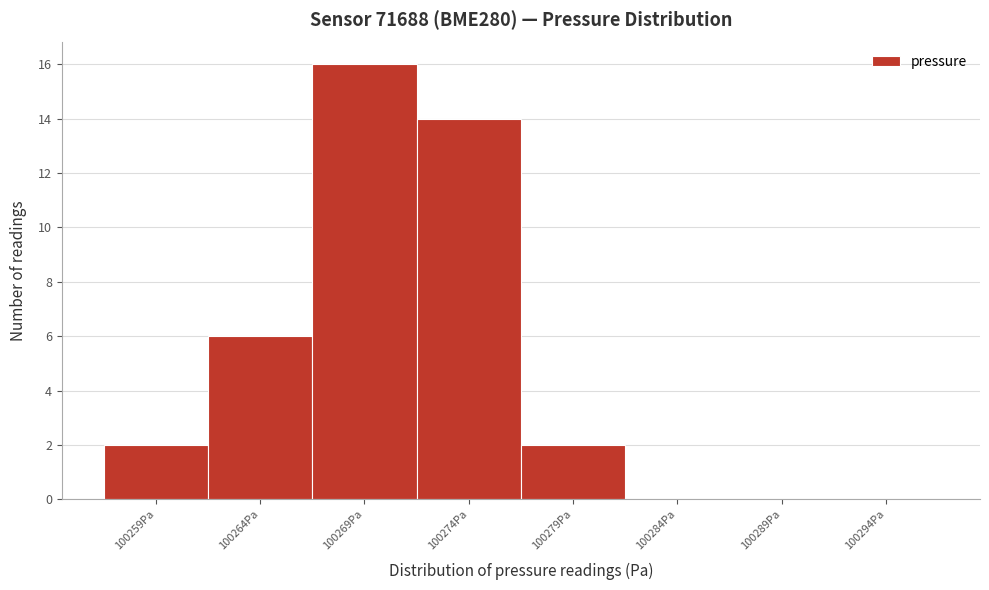

Reading left to right, extract all data points from this chart.

100259Pa=2	100264Pa=6	100269Pa=16	100274Pa=14	100279Pa=2	100284Pa=0	100289Pa=0	100294Pa=0